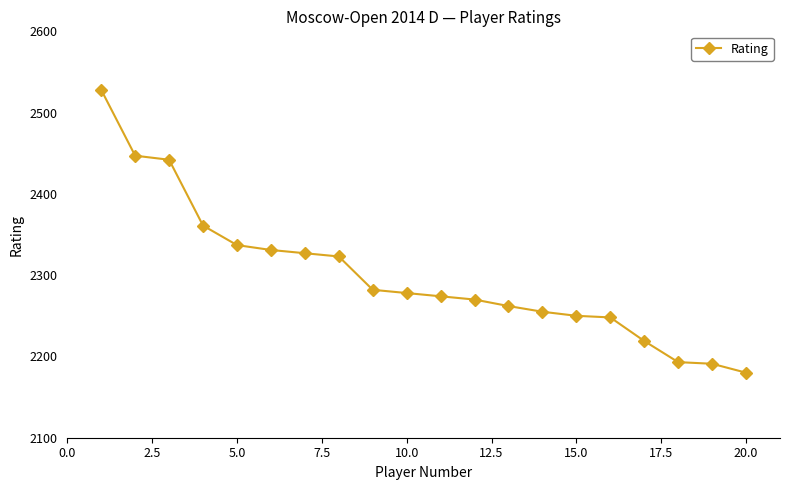

What is the difference between the maximum and minimum values?

348